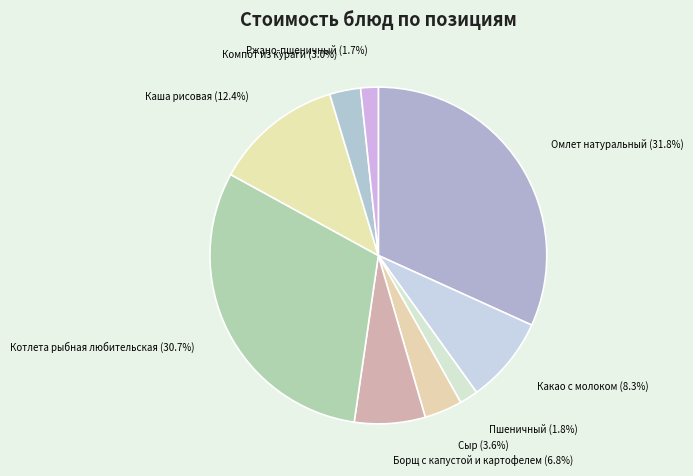

How many segments does this pie chart have?

9